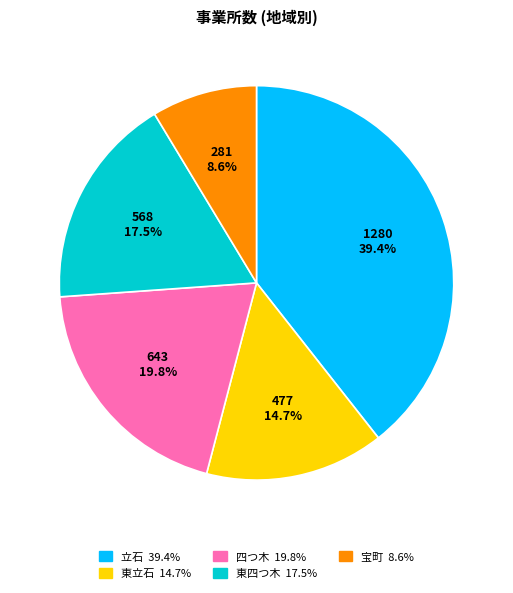

What percentage is the 立石 slice, to the nearest percent?

39%